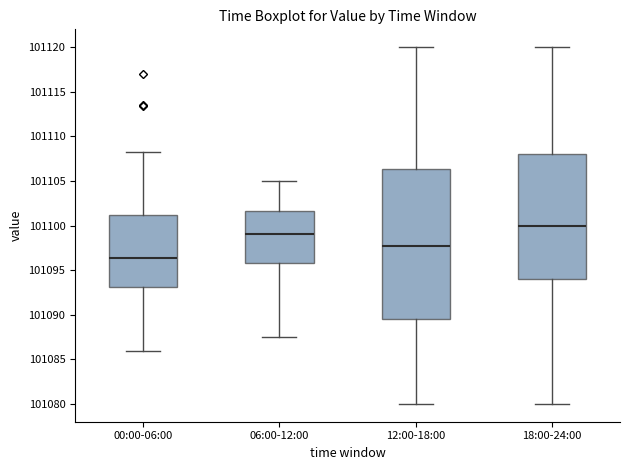

Reading left to right, transcribe this box plot: for each box, give where its median line is, the range the box spans, and where its two whiskers end, as read against the y-axis. The values are not printed on the chart, so give them approximately, as read against the axis.

00:00-06:00: median 101096.5, box 101093.0 to 101101.0, whiskers 101086.0 to 101108.5
06:00-12:00: median 101099.0, box 101096.0 to 101101.5, whiskers 101087.5 to 101105.0
12:00-18:00: median 101098.0, box 101089.5 to 101106.5, whiskers 101080.0 to 101120.0
18:00-24:00: median 101100.0, box 101094.0 to 101108.0, whiskers 101080.0 to 101120.0